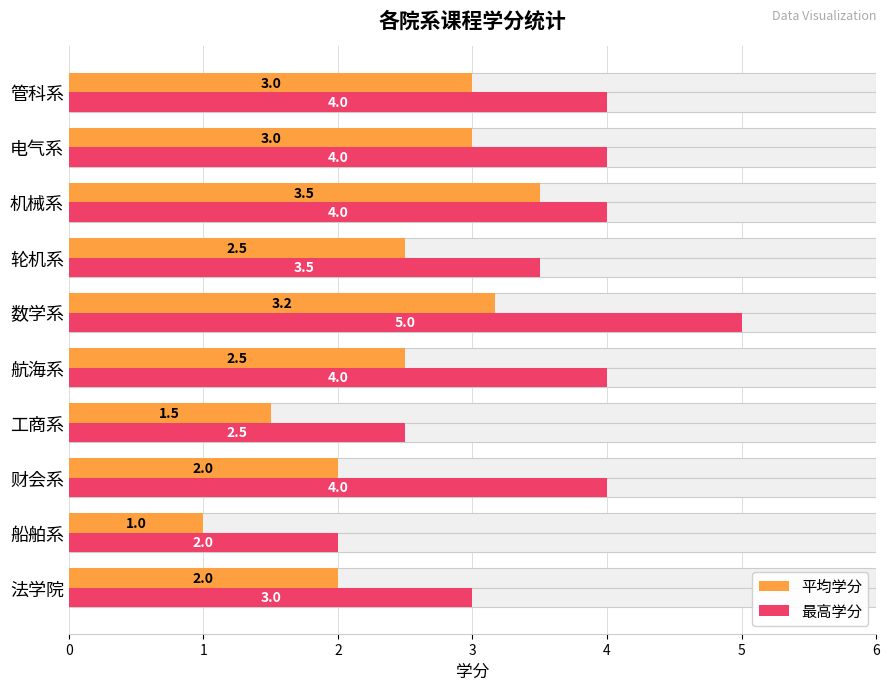

Between 工商系 and 航海系, which series saw the biggest shift?

最高学分